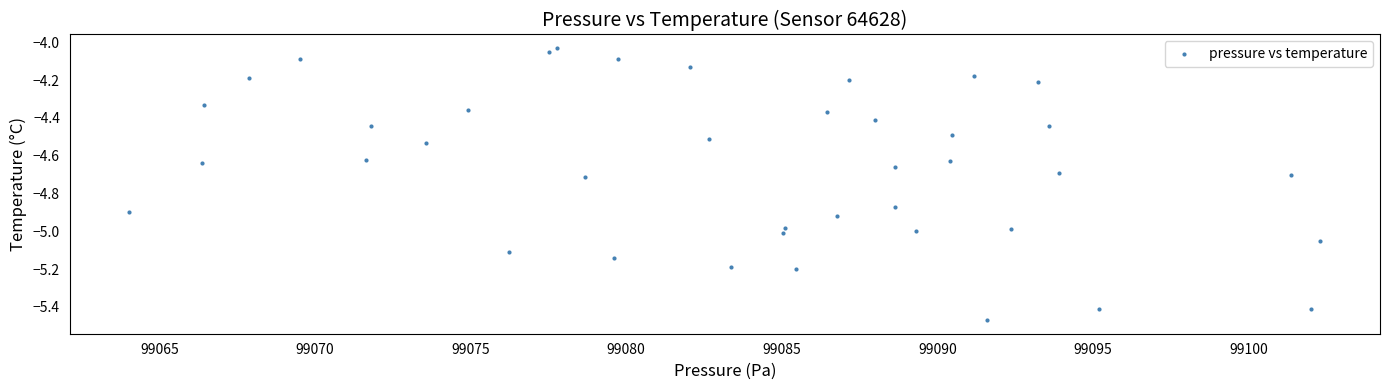

What is the range of X values (max minus min)?

38.3